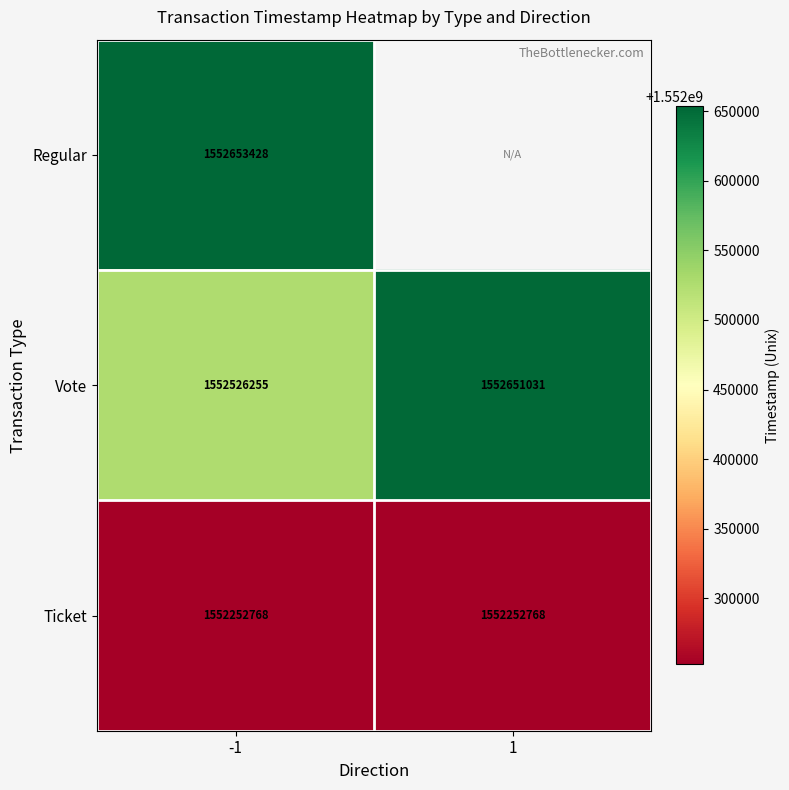

Rank the series at -1 from highest to lowest value.

Regular, Vote, Ticket